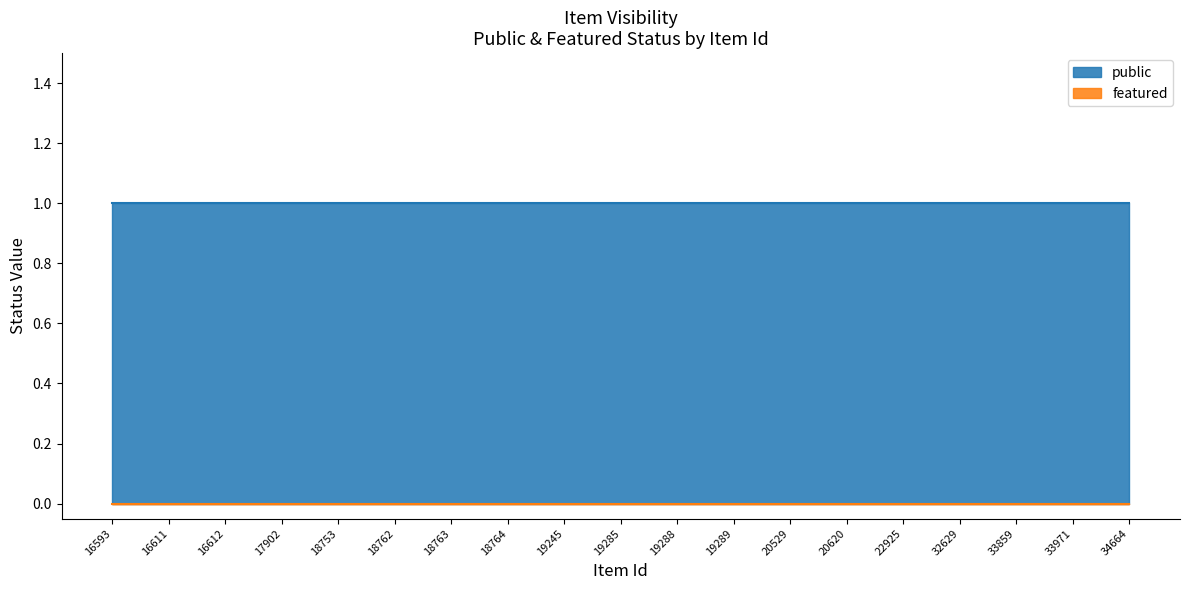

What is the value of the public point at the 9th from the left?

1